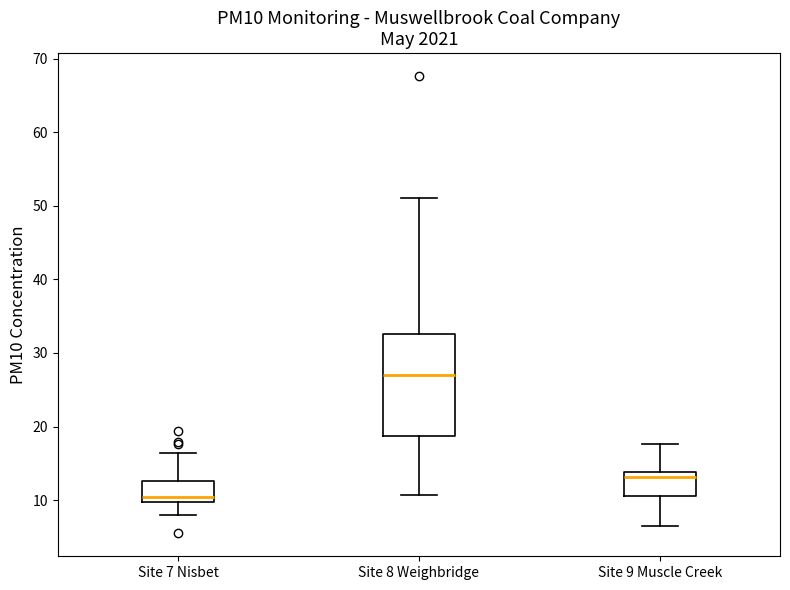

Reading left to right, transcribe this box plot: for each box, give where its median line is, the range the box spans, and where its two whiskers end, as read against the y-axis. The values are not printed on the chart, so give them approximately, as read against the axis.

Site 7 Nisbet: median 10 (just above the box's lower edge), box 10 to 13, whiskers 8 to 16
Site 8 Weighbridge: median 27, box 19 to 33, whiskers 11 to 51
Site 9 Muscle Creek: median 13, box 11 to 14, whiskers 6 to 18